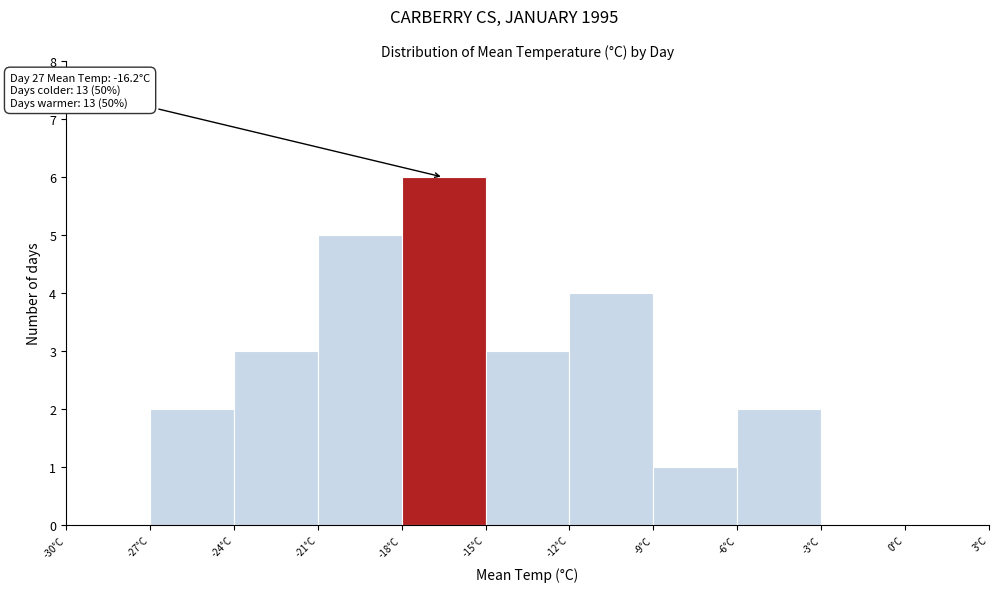

Which range on the x-axis has the tallest bar?

-18 to -15